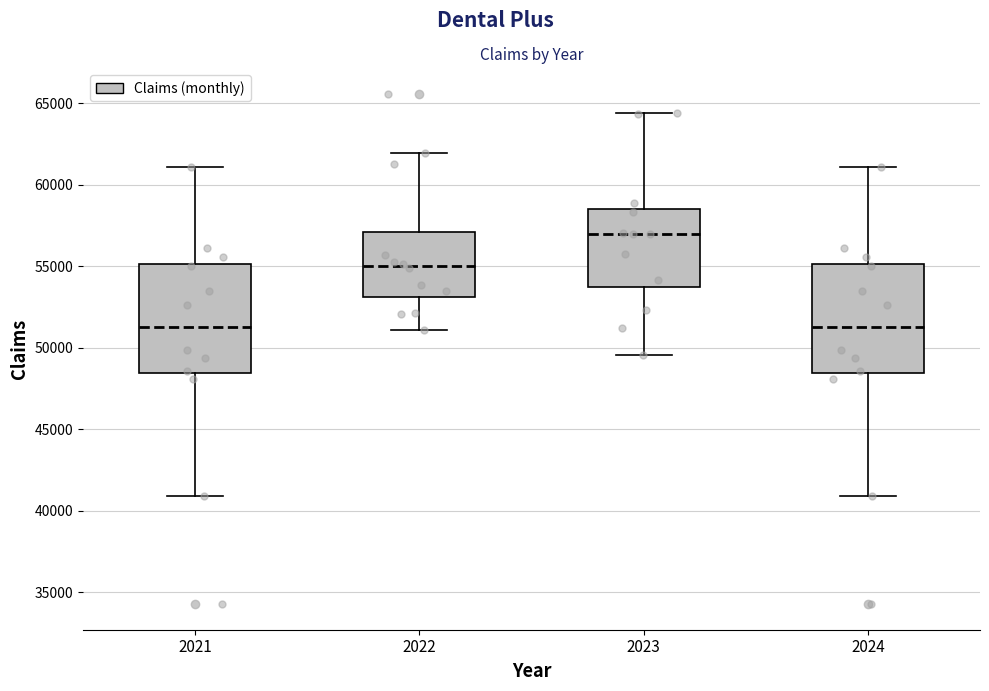

Reading left to right, read every box against the y-axis: the position of its median line, the range the box covers, and the ends of its whiskers. The values are not printed on the chart, so give them approximately, as read against the axis.

2021: median 51000, box 48500 to 55000, whiskers 41000 to 61000
2022: median 55000, box 53000 to 57000, whiskers 51000 to 62000
2023: median 57000, box 53500 to 58500, whiskers 49500 to 64500
2024: median 51000, box 48500 to 55000, whiskers 41000 to 61000